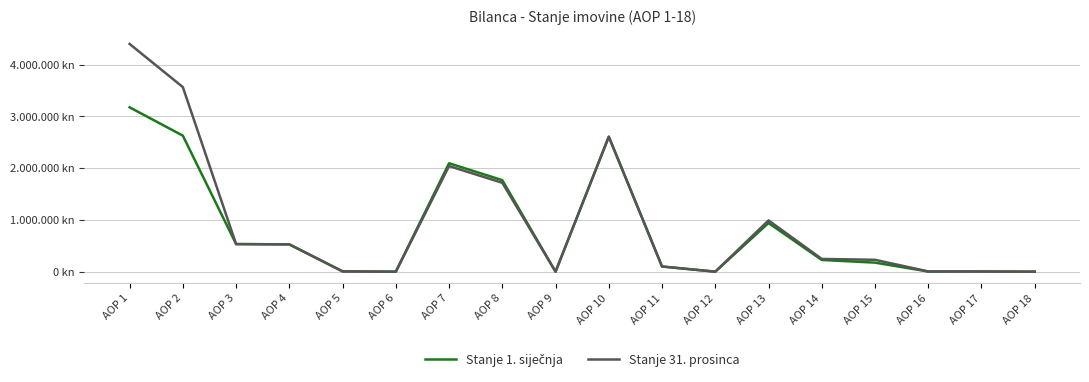

Is this an area chart (filled region under the line)?

No